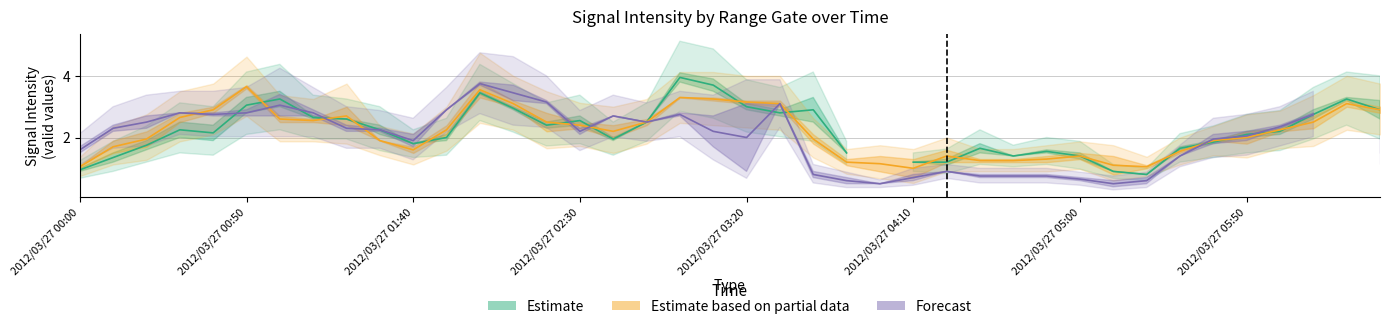

Does the chart have visible grid lines?

Yes